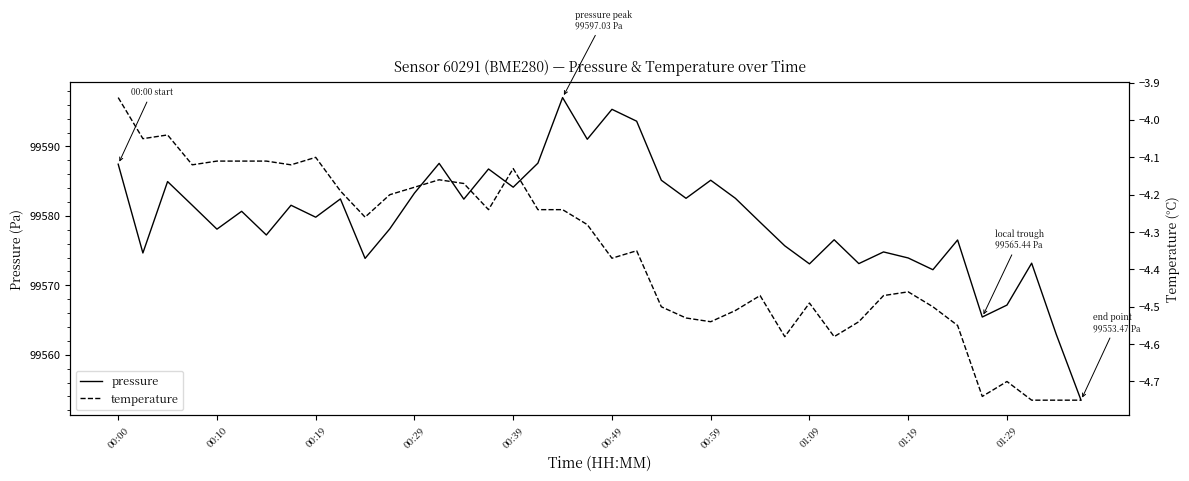

Which series has the largest total across all categories?

pressure